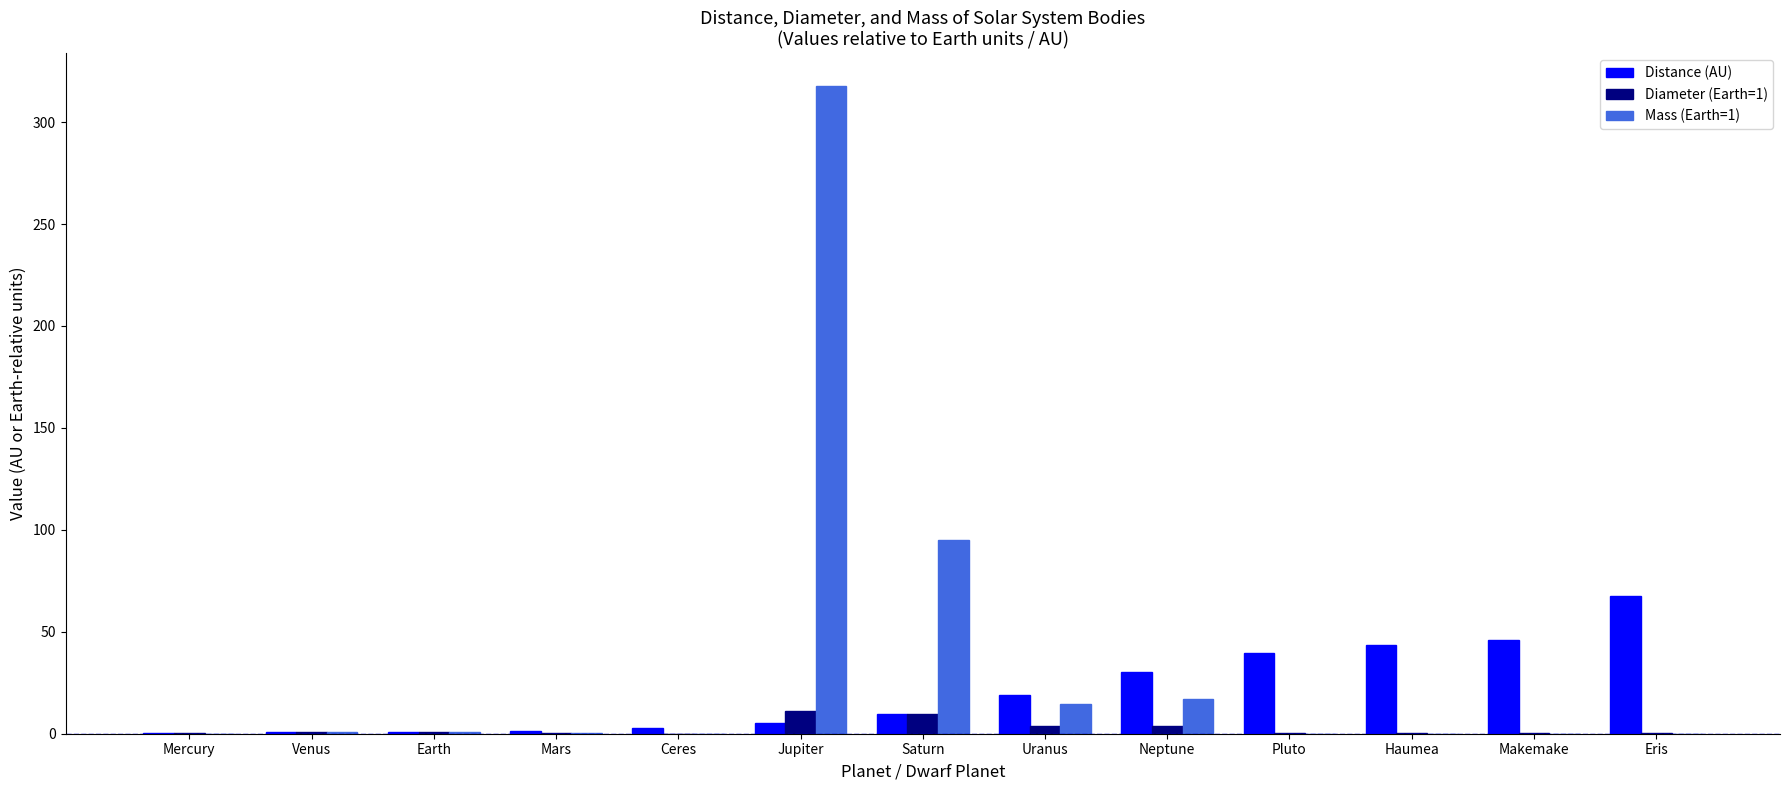

The value of Mass (Earth=1) at Jupiter is 317.8. True or false?

True